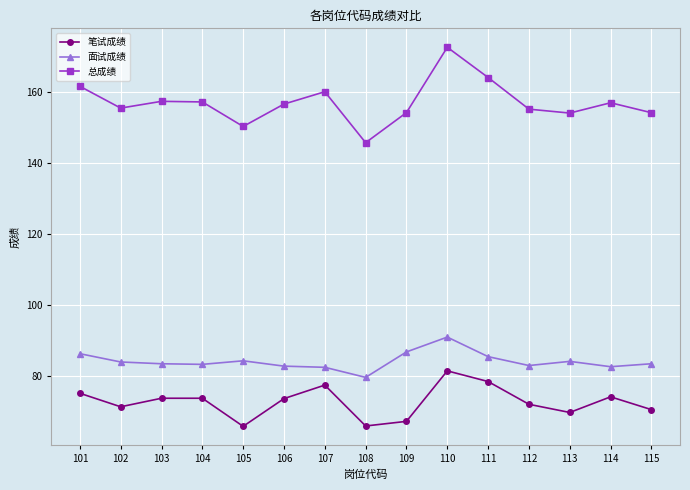

The value of 面试成绩 at 105 is 84.3. True or false?

True